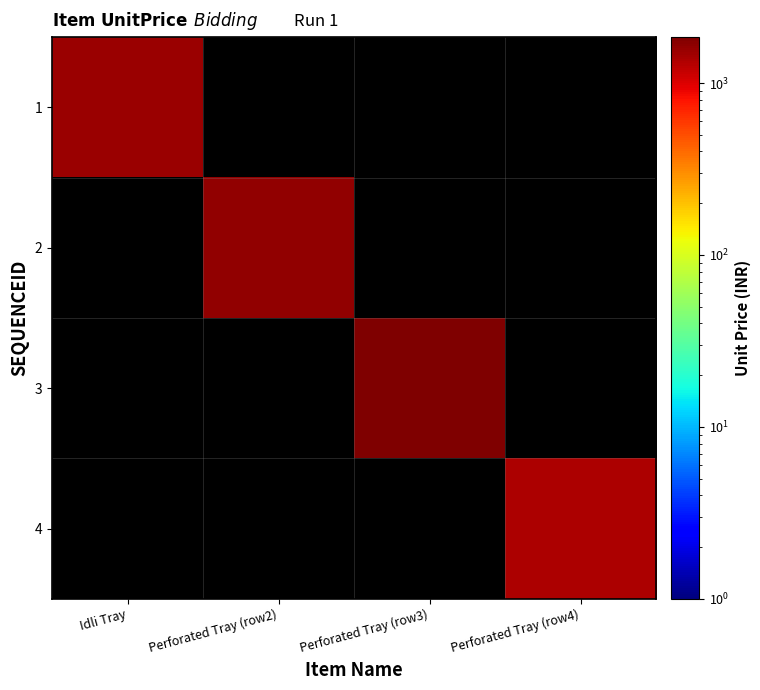

Which category has the lowest value in the 3 series?

Idli Tray